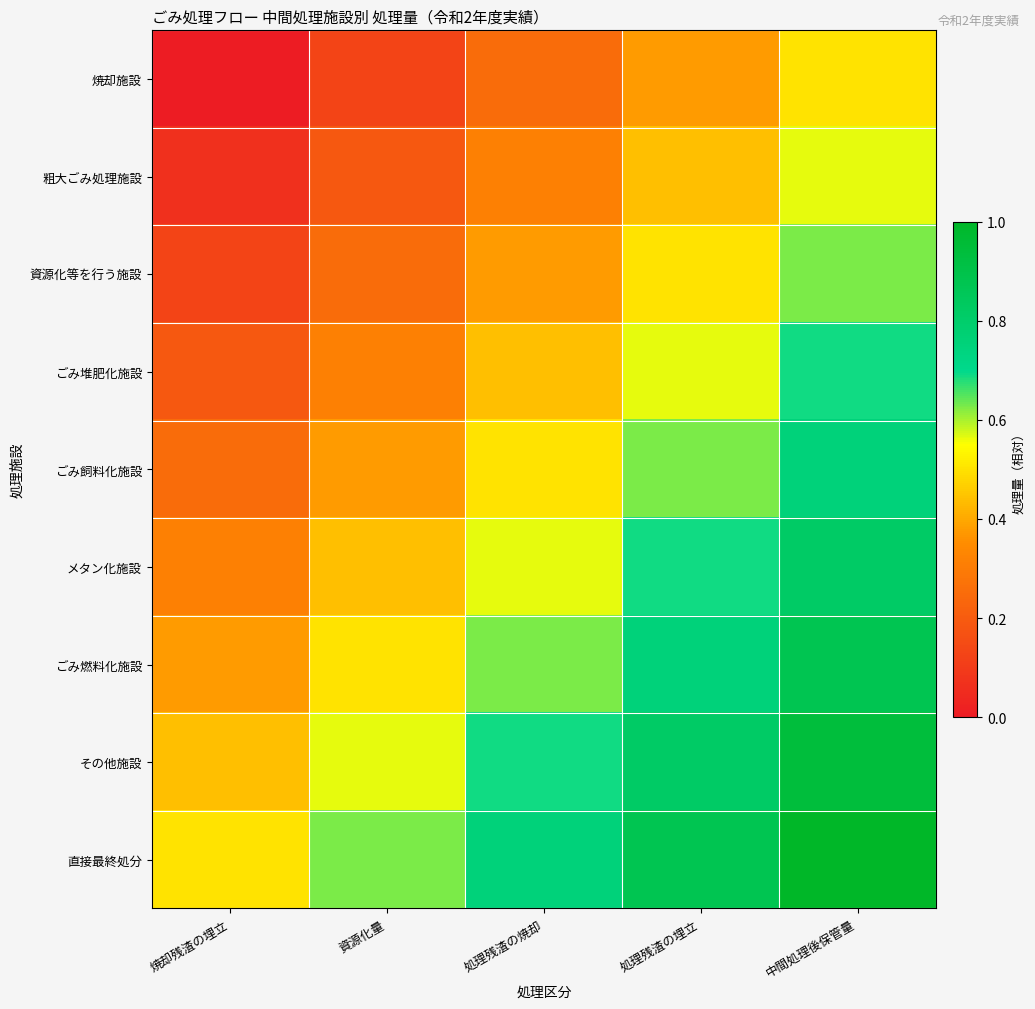

List the series in order of their peak value, highest first.

直接最終処分, その他施設, ごみ燃料化施設, メタン化施設, ごみ飼料化施設, ごみ堆肥化施設, 資源化等を行う施設, 粗大ごみ処理施設, 焼却施設